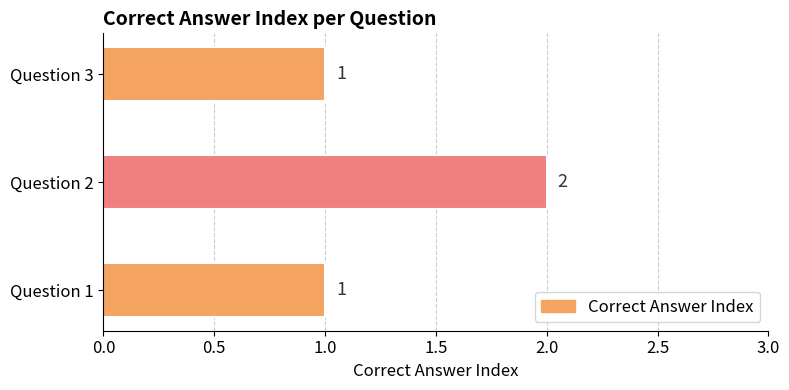

What is the sum of the values at Question 1 and Question 2?

3